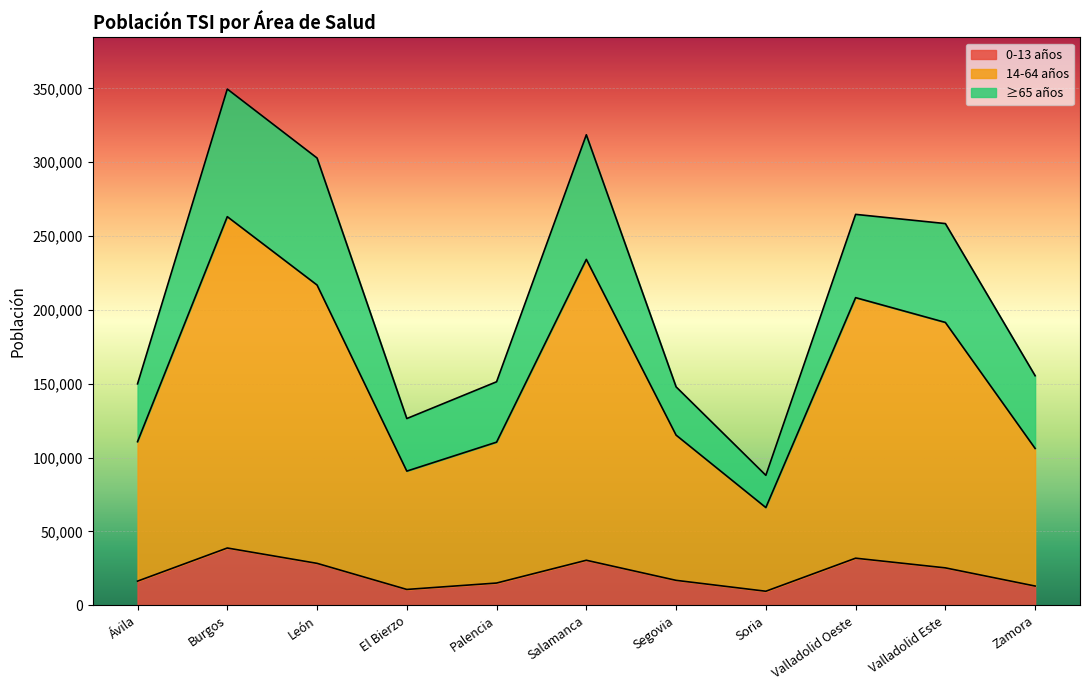

At which label does 14-64 años reach its peak?

Burgos